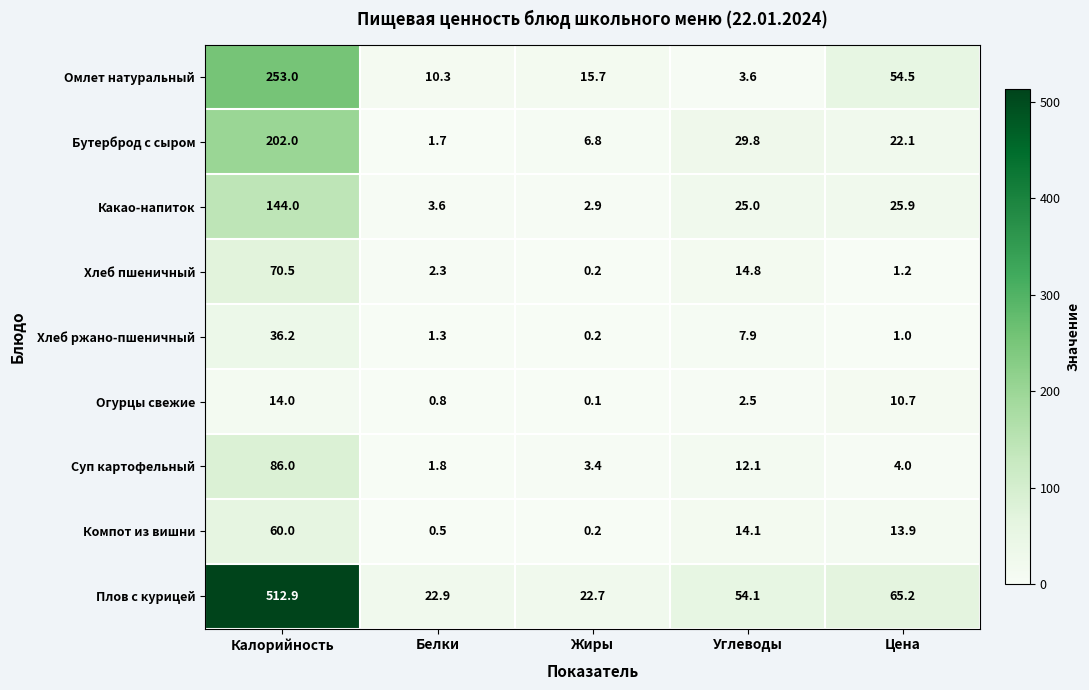

True or false: Суп картофельный has a value of 2.0 at Цена.

False